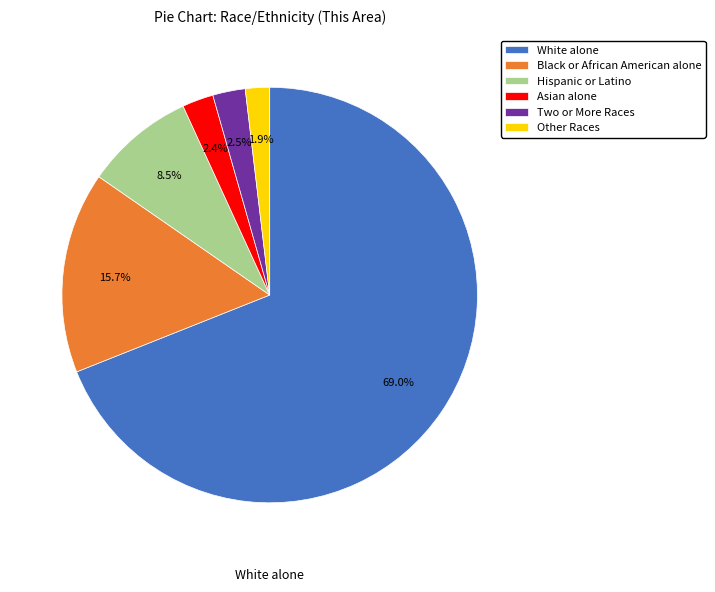

Does White alone represent more than half of the total?

Yes